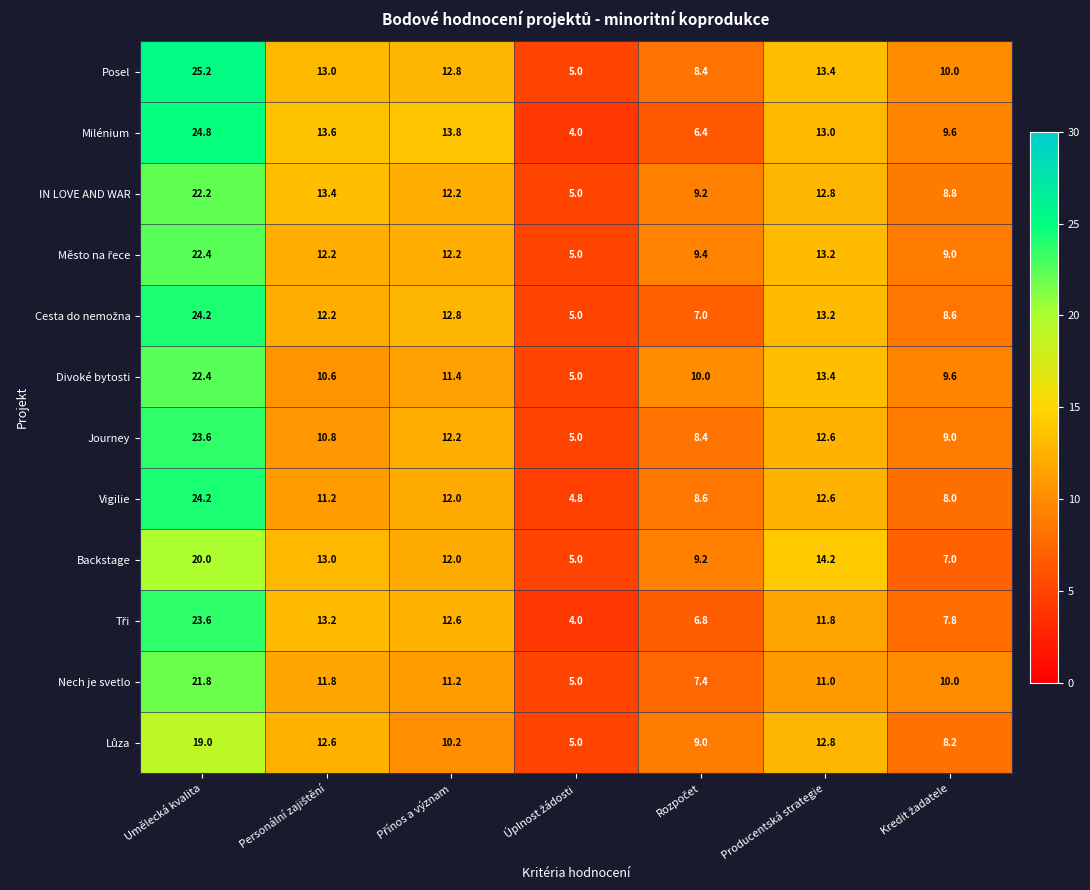

What is the sum of the Vigilie values at Umělecká kvalita and Producentská strategie?

36.8